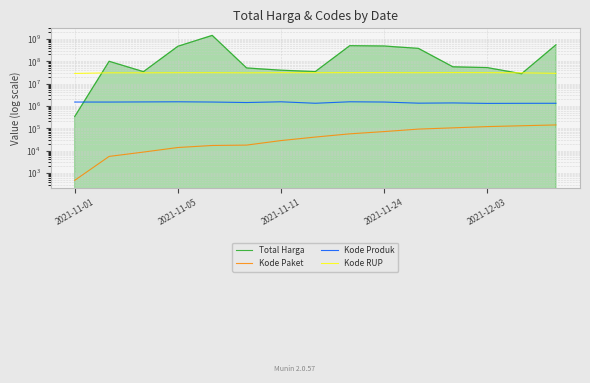

What are all the series names shown in the legend?

Total Harga, Kode Paket, Kode Produk, Kode RUP